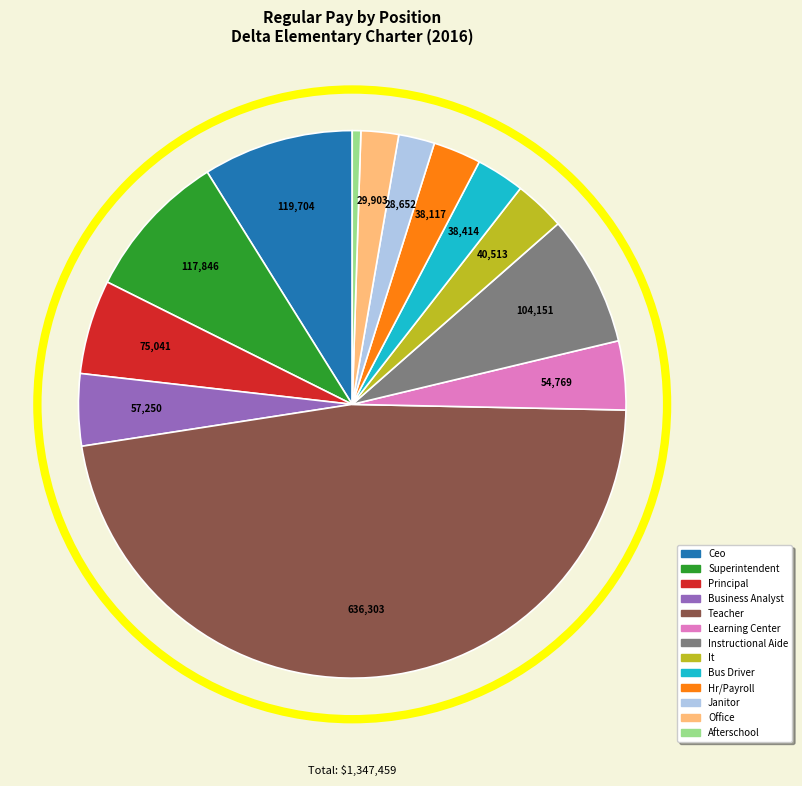

Which has a higher value, Ceo or Hr/Payroll?

Ceo